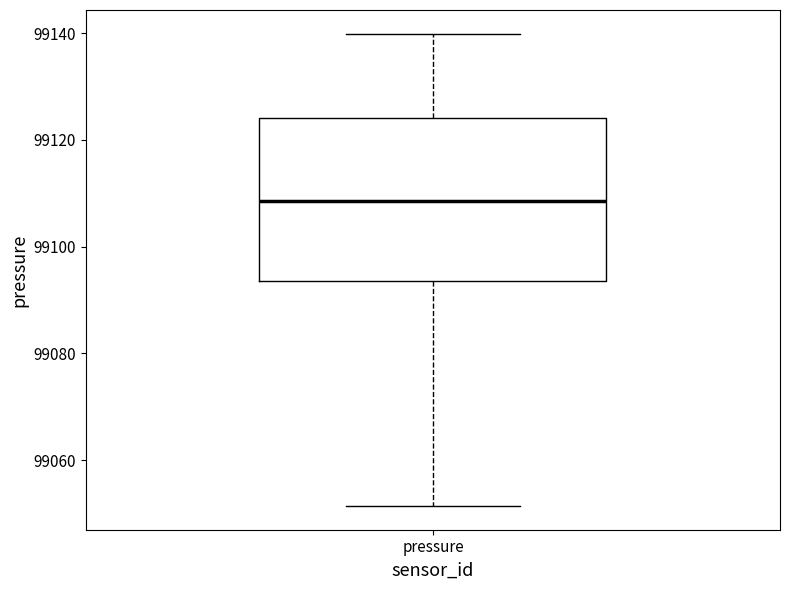

Read this box plot against the y-axis: the position of the median line, the range covered by the box, and the ends of both whiskers. The values are not printed on the chart, so give them approximately, as read against the axis.

median 99108, box 99094 to 99124, whiskers 99052 to 99140